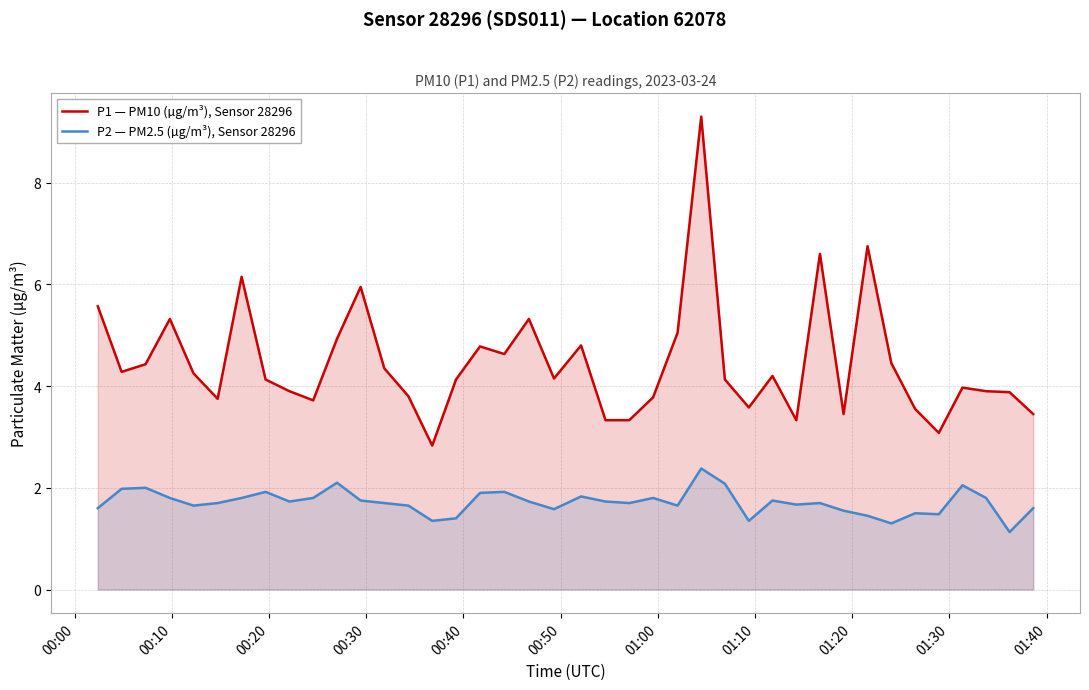

Which series has the largest total across all categories?

P1 — PM10 (µg/m³), Sensor 28296